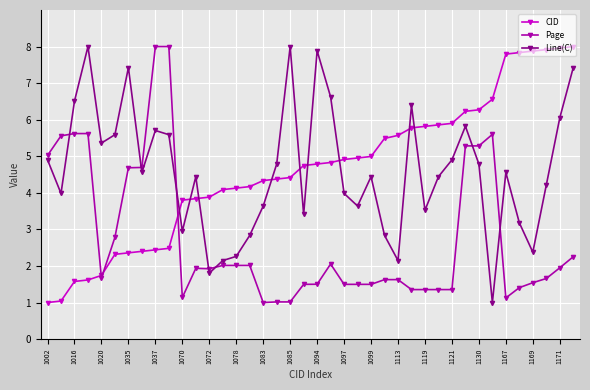

How many lines are shown in the chart?

3